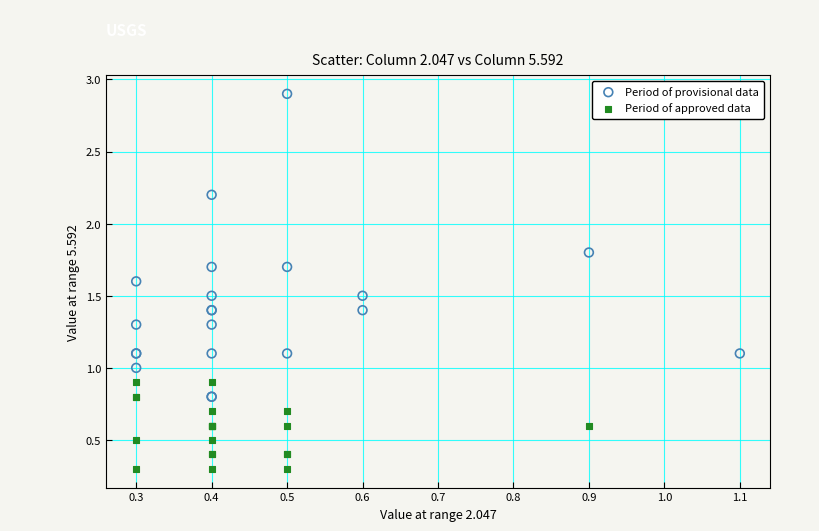

Which series contains the lowest Y value?

Period of approved data